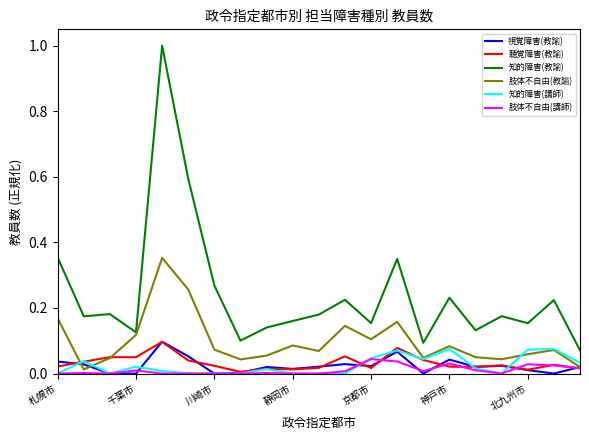

What is the maximum value shown in the chart?

1.0